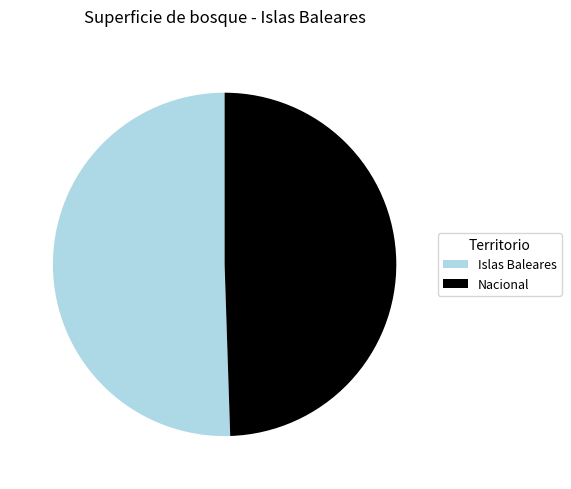

How many slices are in this pie chart?

2